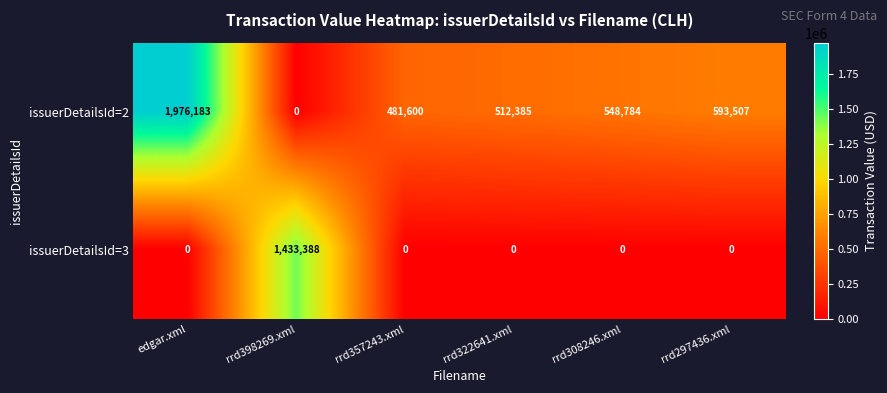

What is the maximum value shown in the chart?

1976183